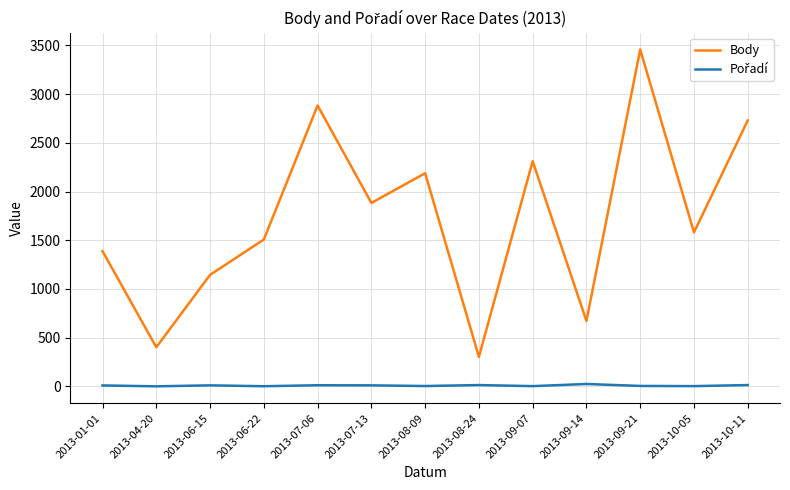

How many lines are shown in the chart?

2